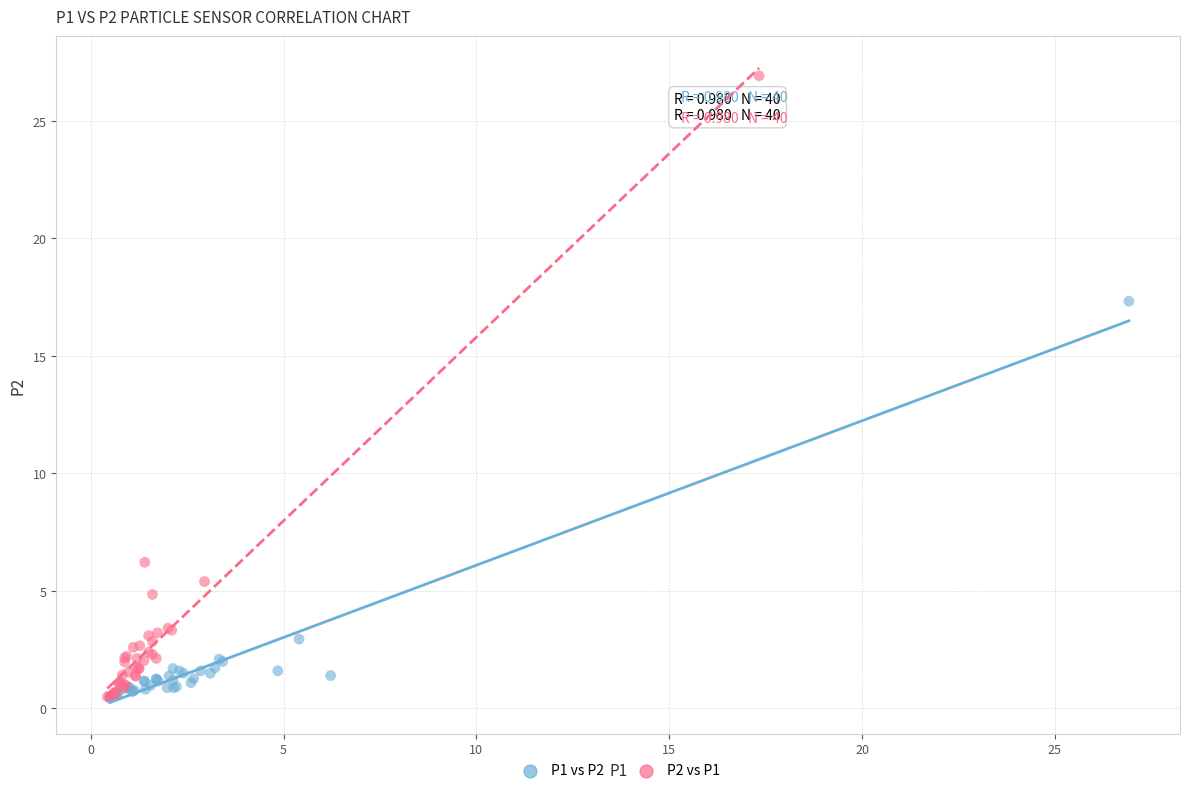

Which series has the widest spread of Y values?

P2 vs P1